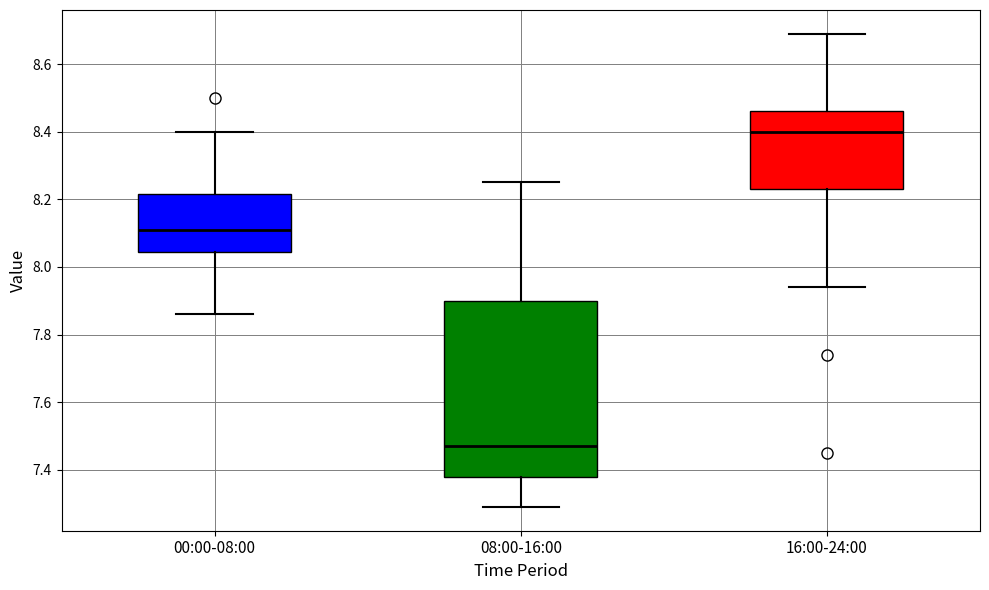

Which box has the highest median line?

16:00-24:00